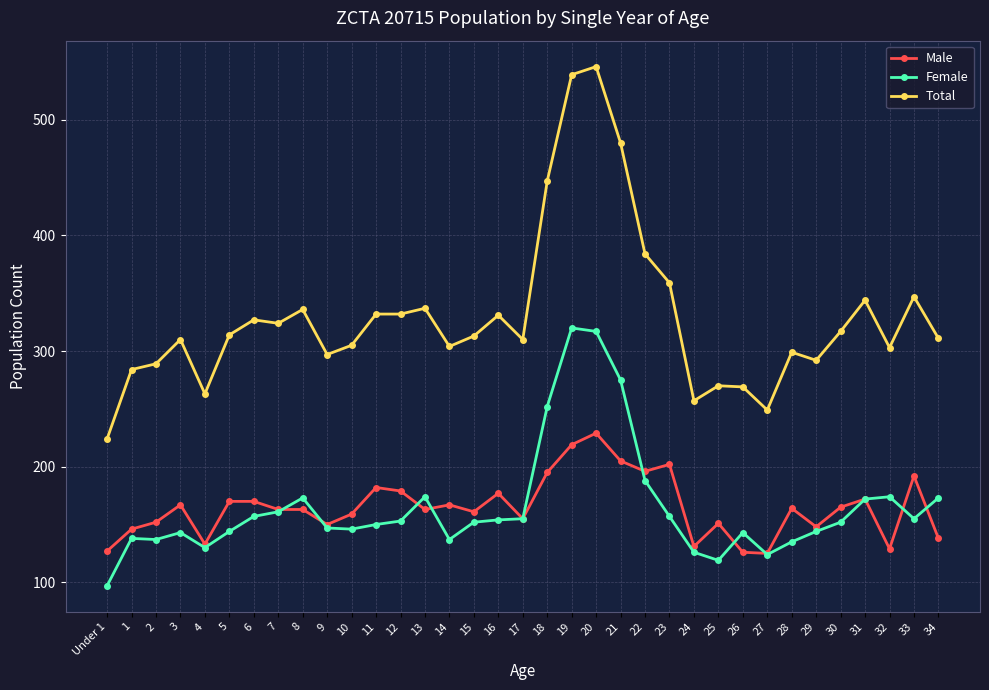

What is the label of the 24th point from the right?

11